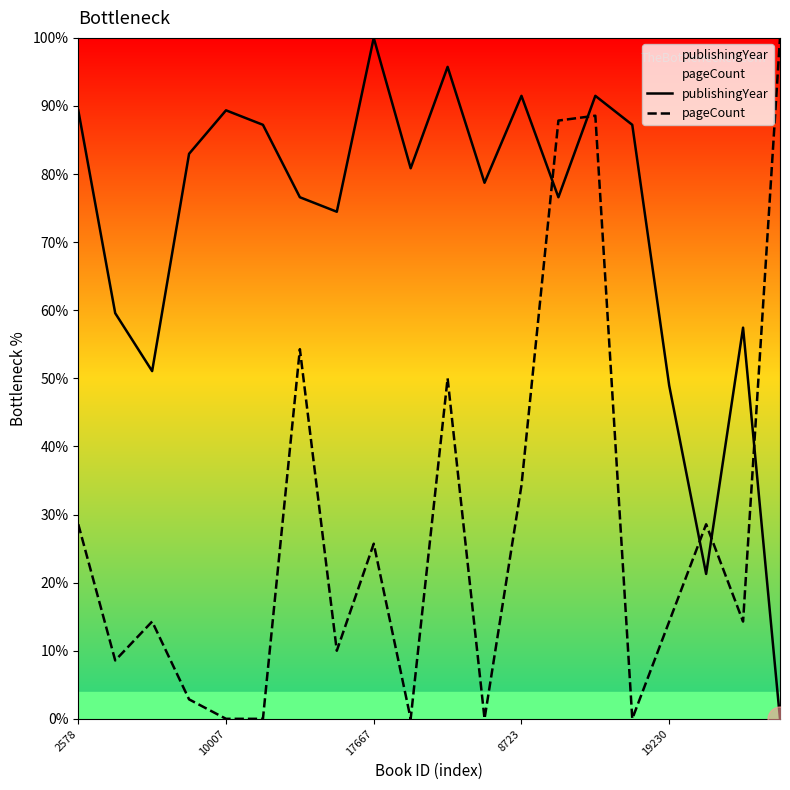

Which series ends up on top after the final intersection of pageCount and publishingYear?

pageCount